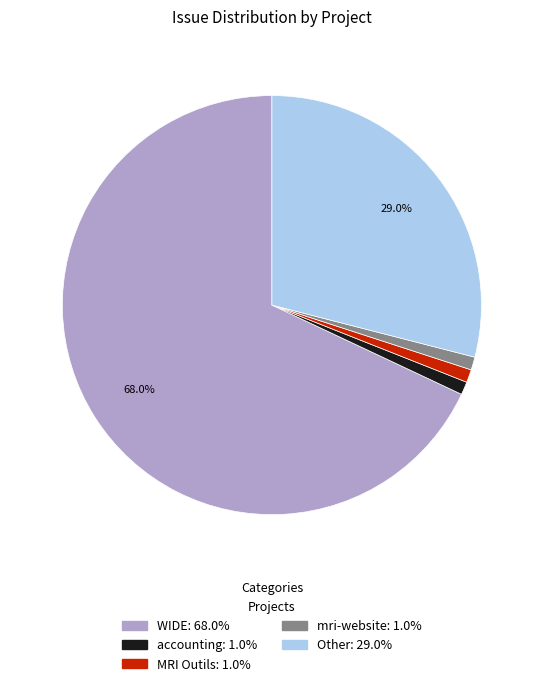

True or false: WIDE accounts for 82% of the total.

False